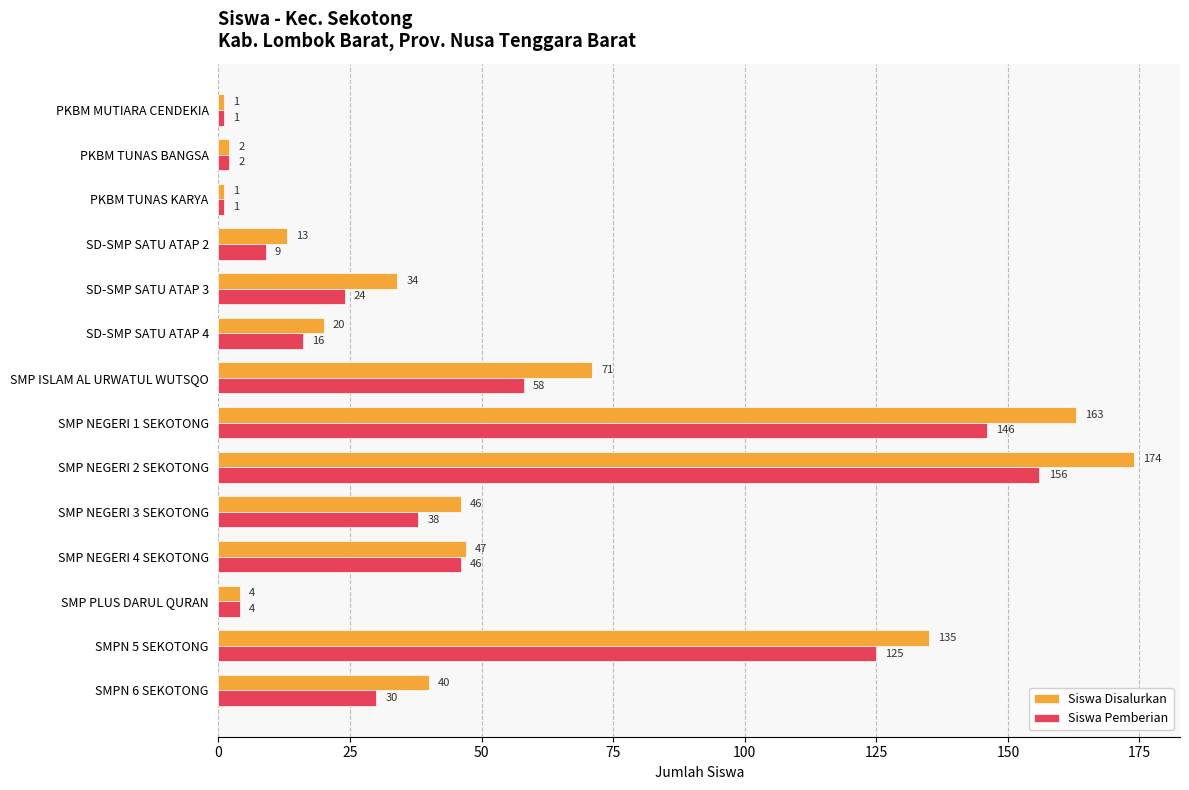

What are all the series names shown in the legend?

Siswa Disalurkan, Siswa Pemberian